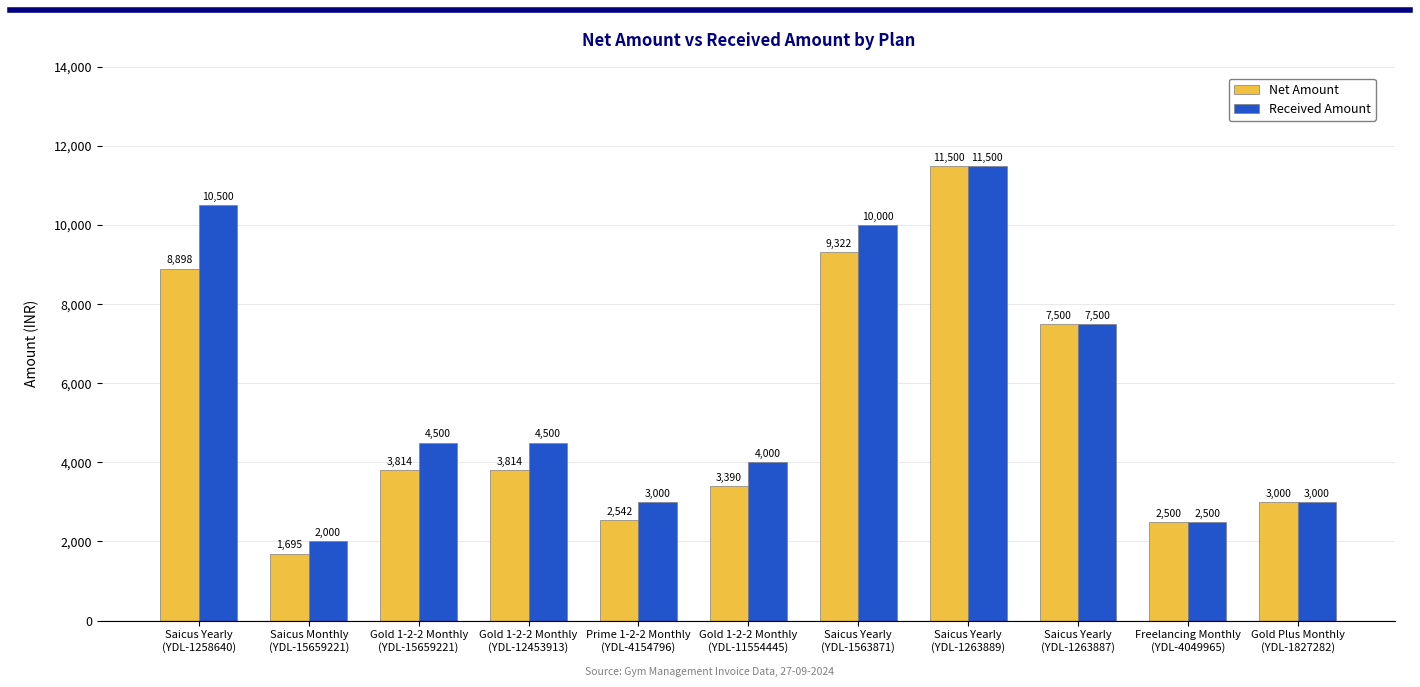

Which series has the widest spread of values?

Net Amount